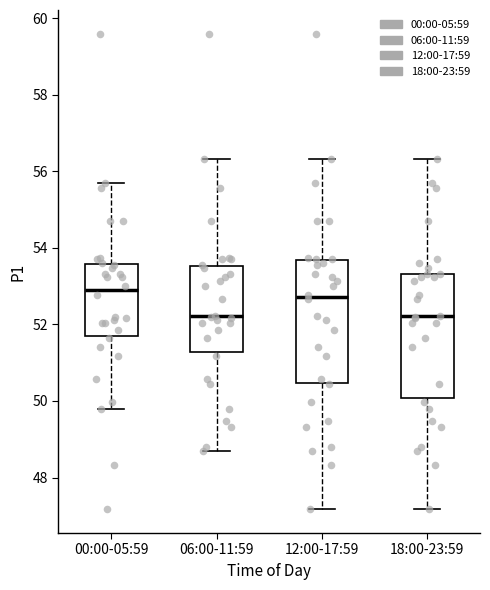

Where does the upper whisker of the box for 06:00-11:59 end on the y-axis? The values are not printed on the chart, so give them approximately, as read against the axis.

56.4